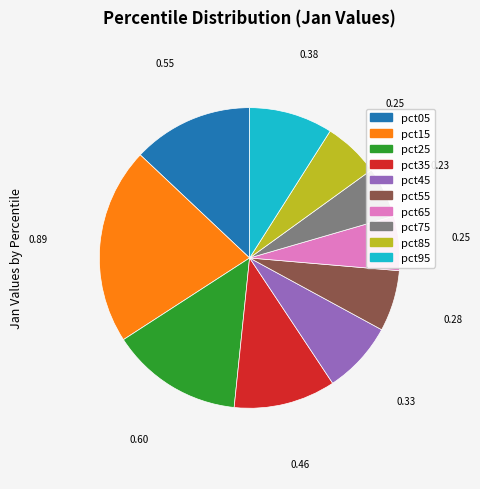

Combined, do pct45 and pct55 account for over 50%?

No